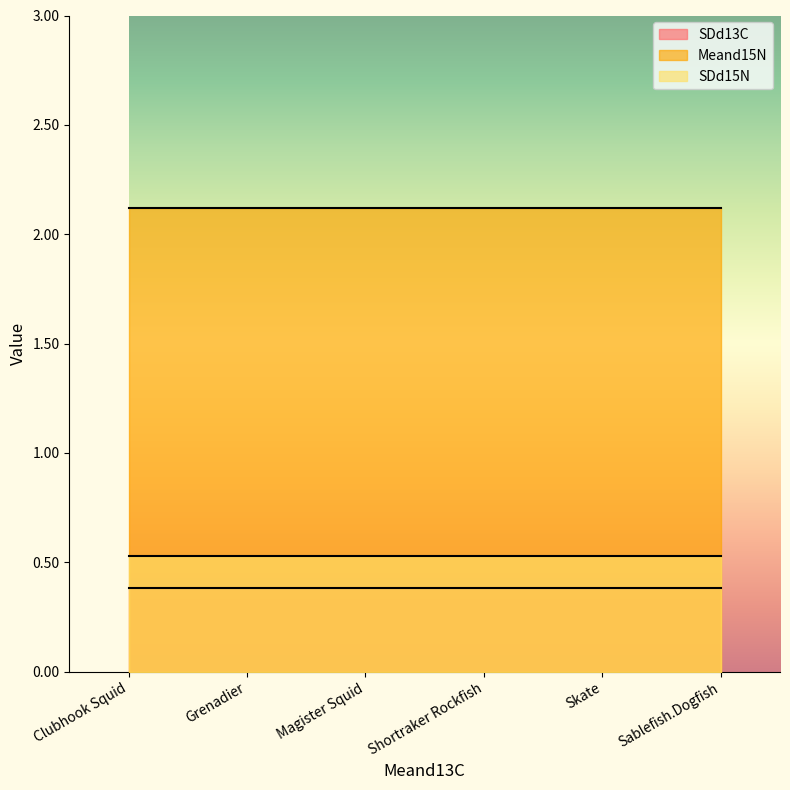

Count the number of categories in the chart.

6